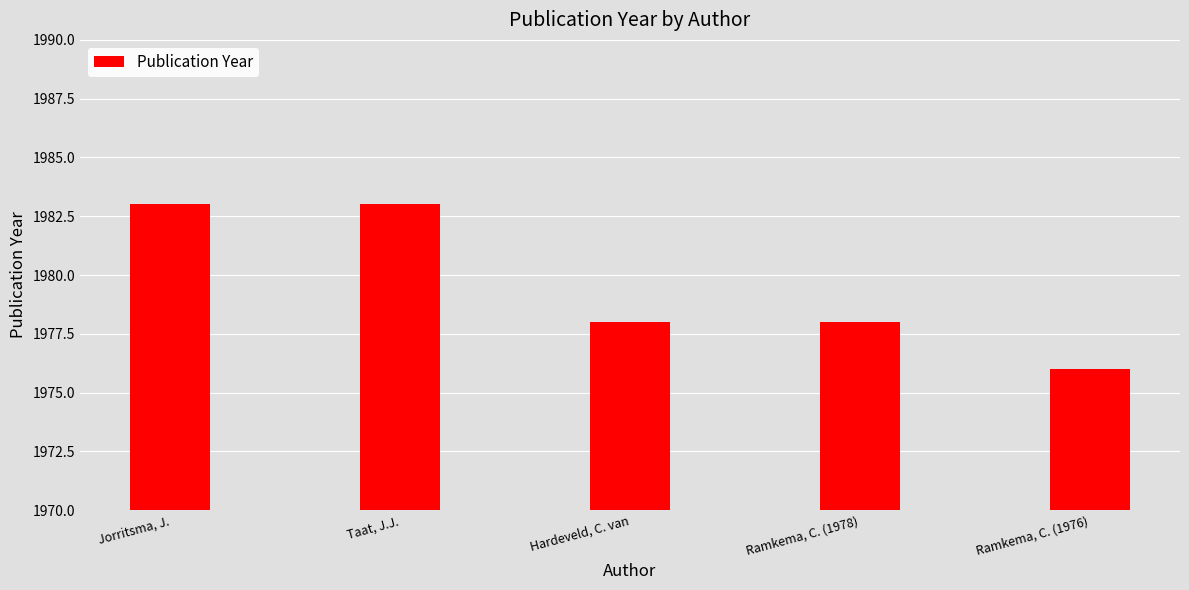

Is it true that the value at Ramkema, C. (1978) is 1978?

True